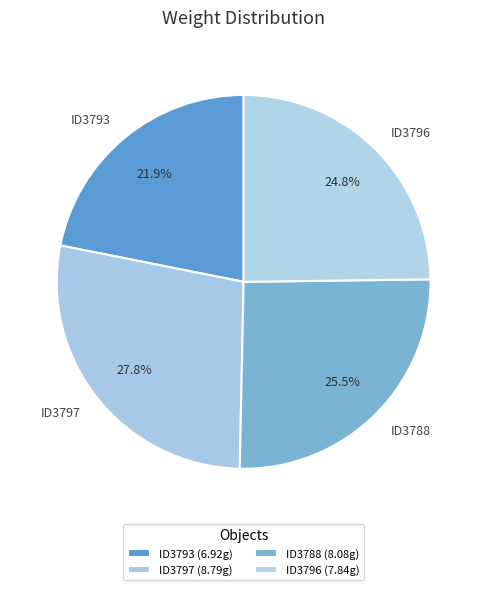

What is the total percentage of ID3793 and ID3797?

49.7%